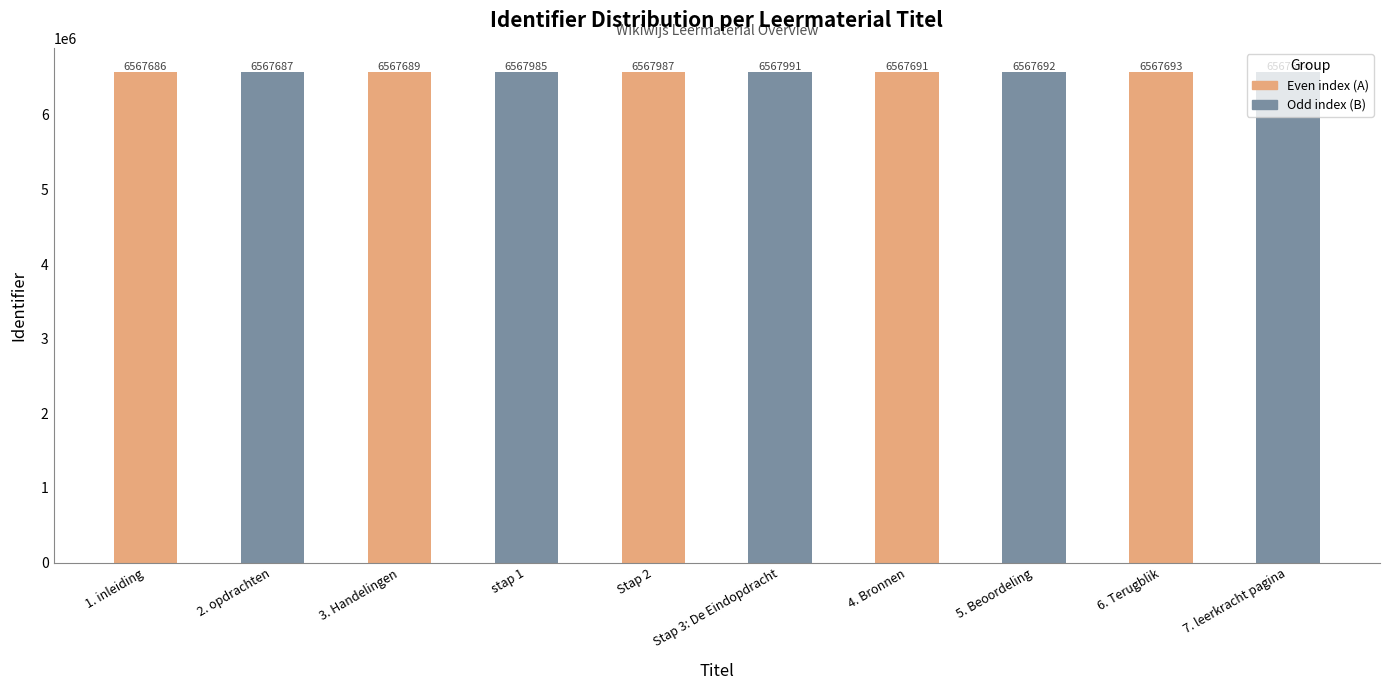

Where does the data first go above 6567693?

stap 1